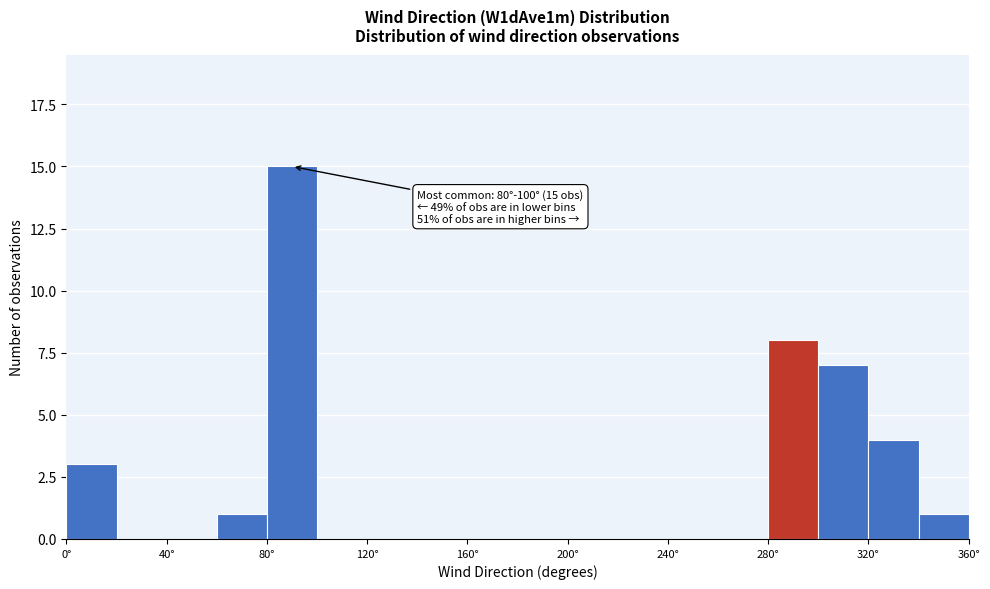

Over which range of the x-axis is the bar tallest?

80 to 100